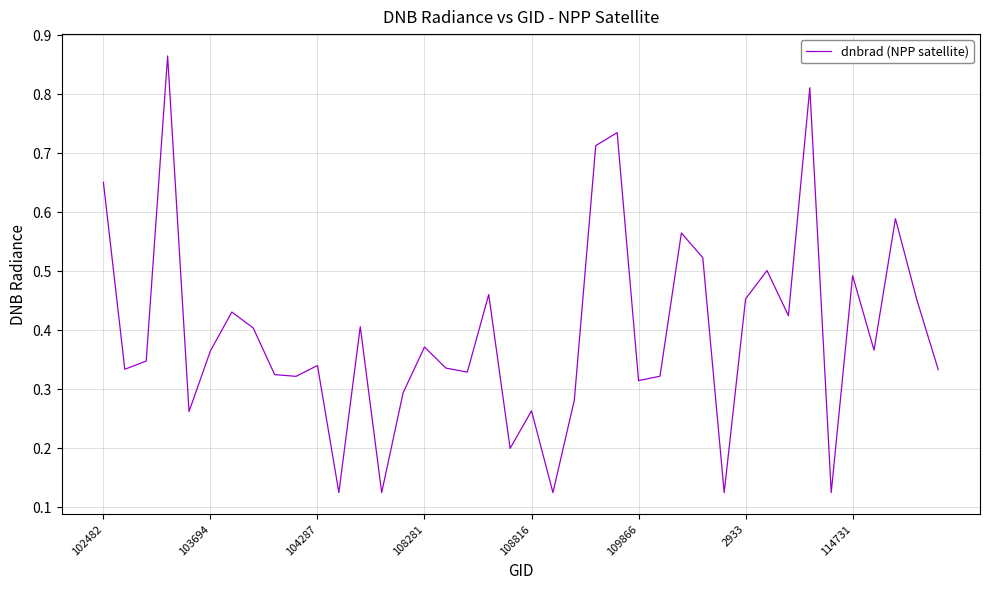

Is this an area chart (filled region under the line)?

No